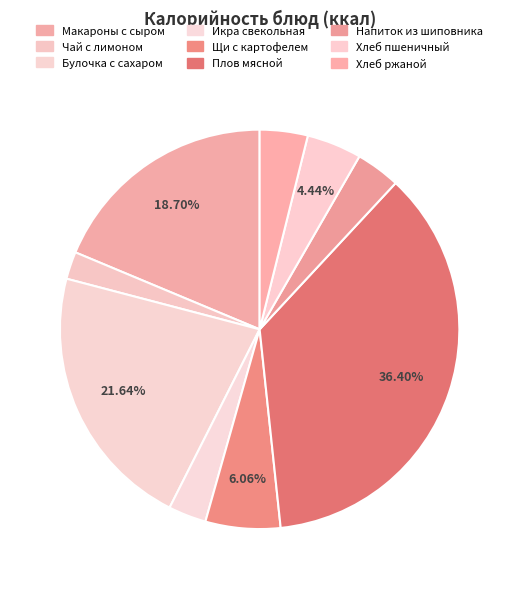

What is the largest slice in the pie chart?

Плов мясной